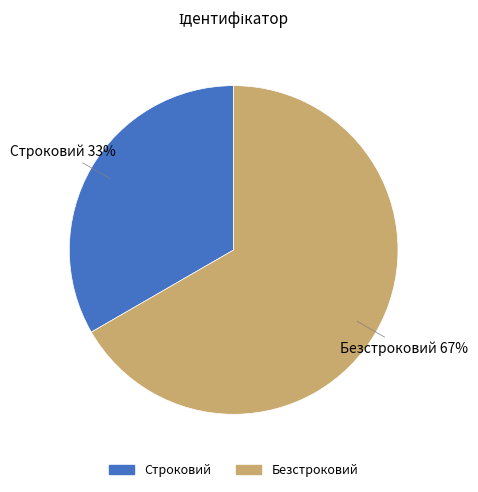

To the nearest percent, what is the combined percentage of Строковий and Безстроковий?

100%